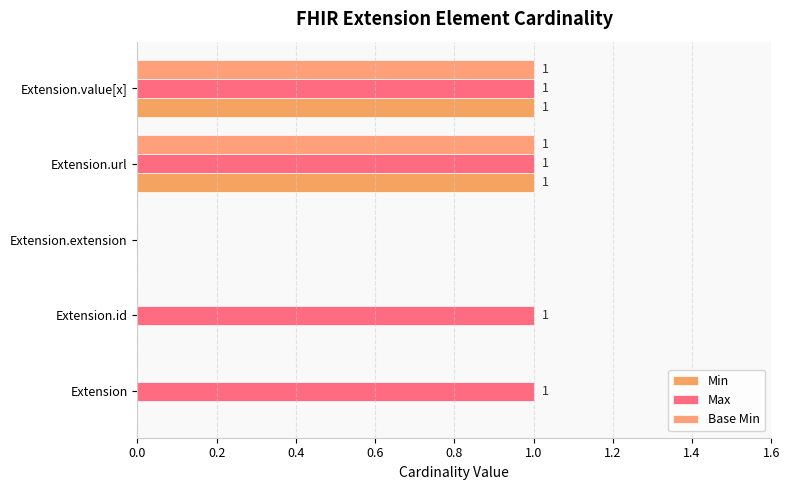

Count the number of data series in this chart.

3